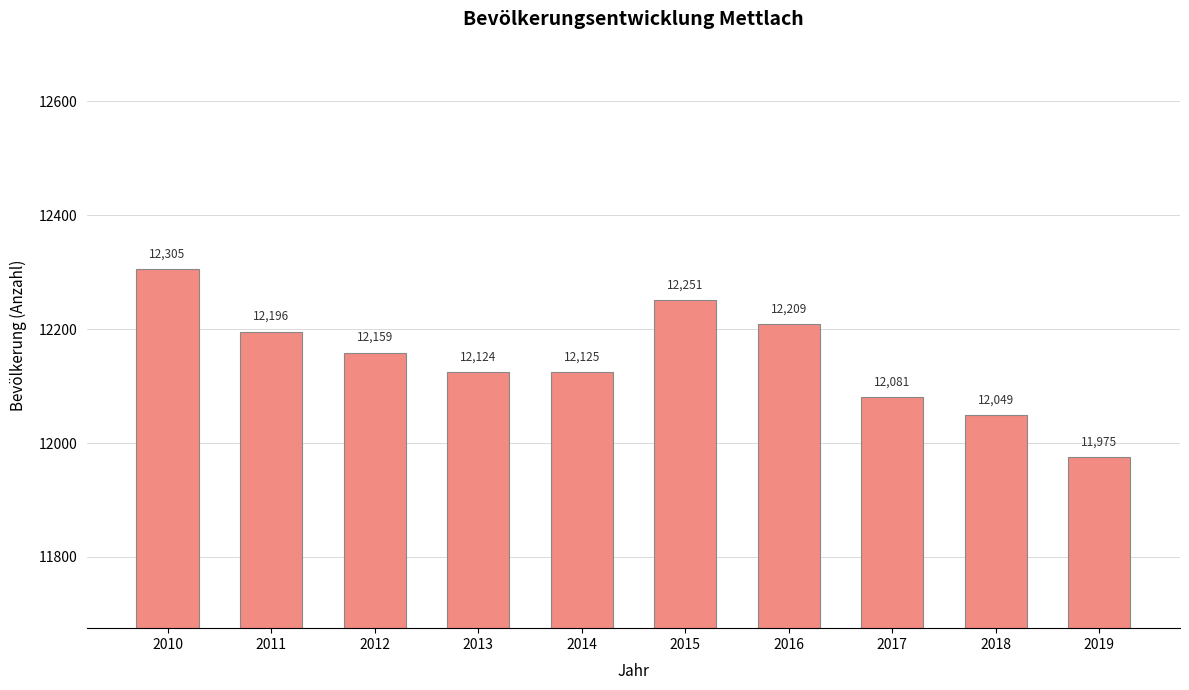

What is the change in value from 2015 to 2019?

-276